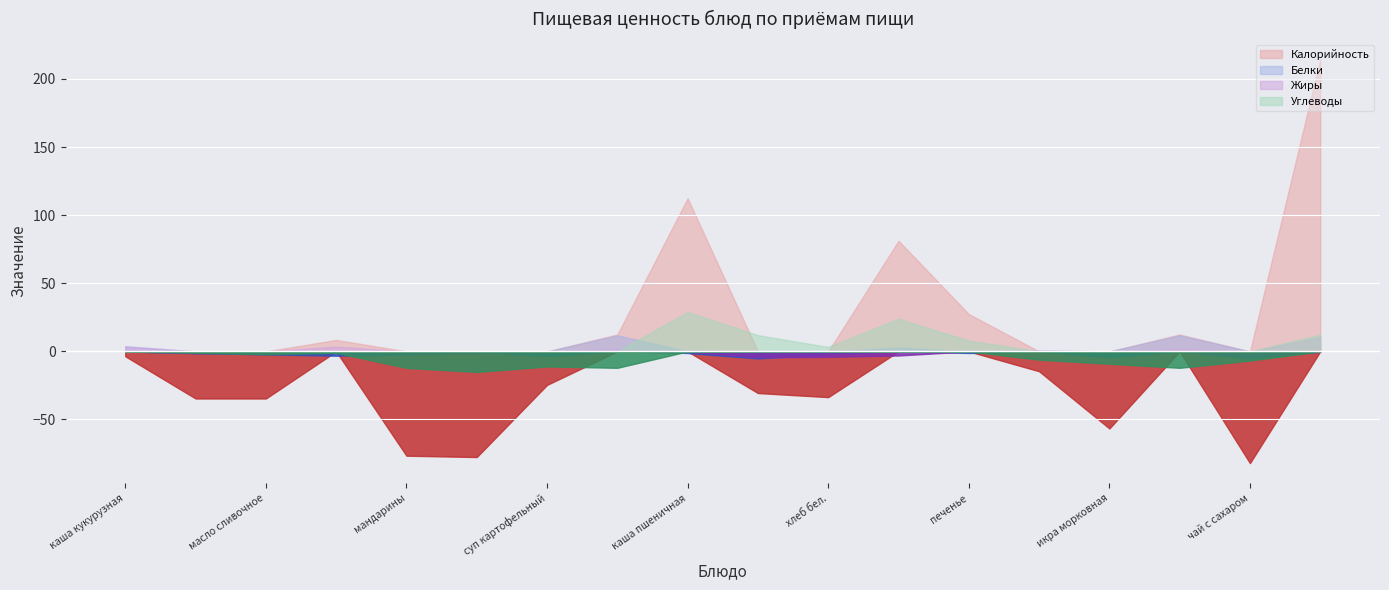

What are all the series names shown in the legend?

Калорийность, Белки, Жиры, Углеводы